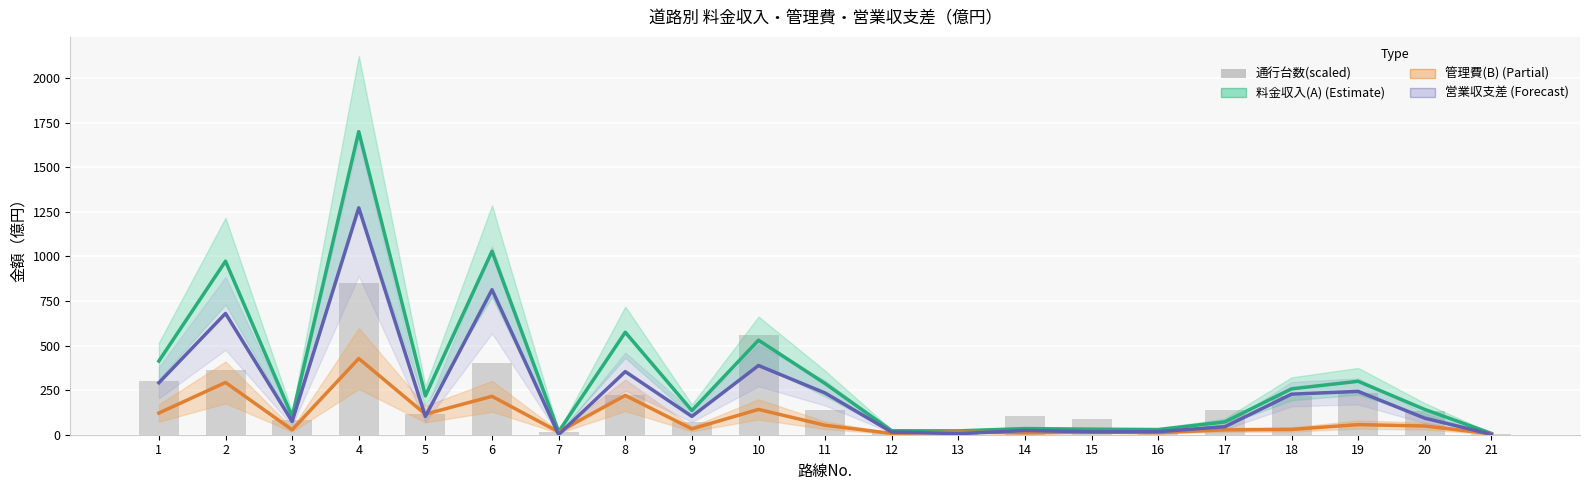

What is the difference between the 料金収入(A) values at 11 and 16?

258.1